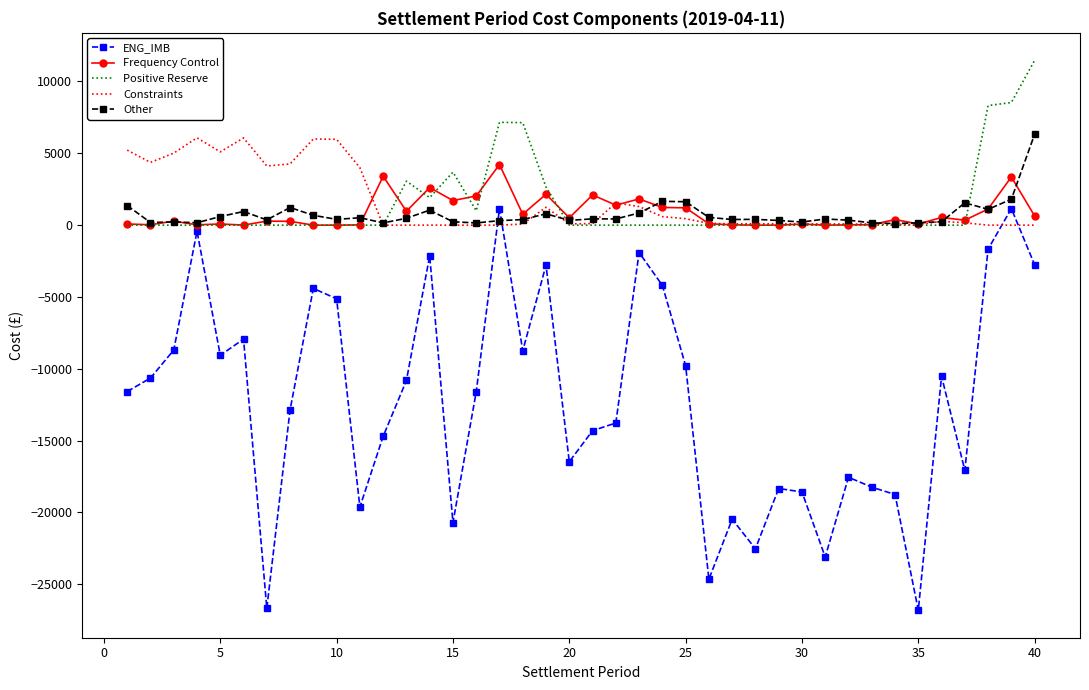

How many intersections are there between Constraints and ENG_IMB?

4